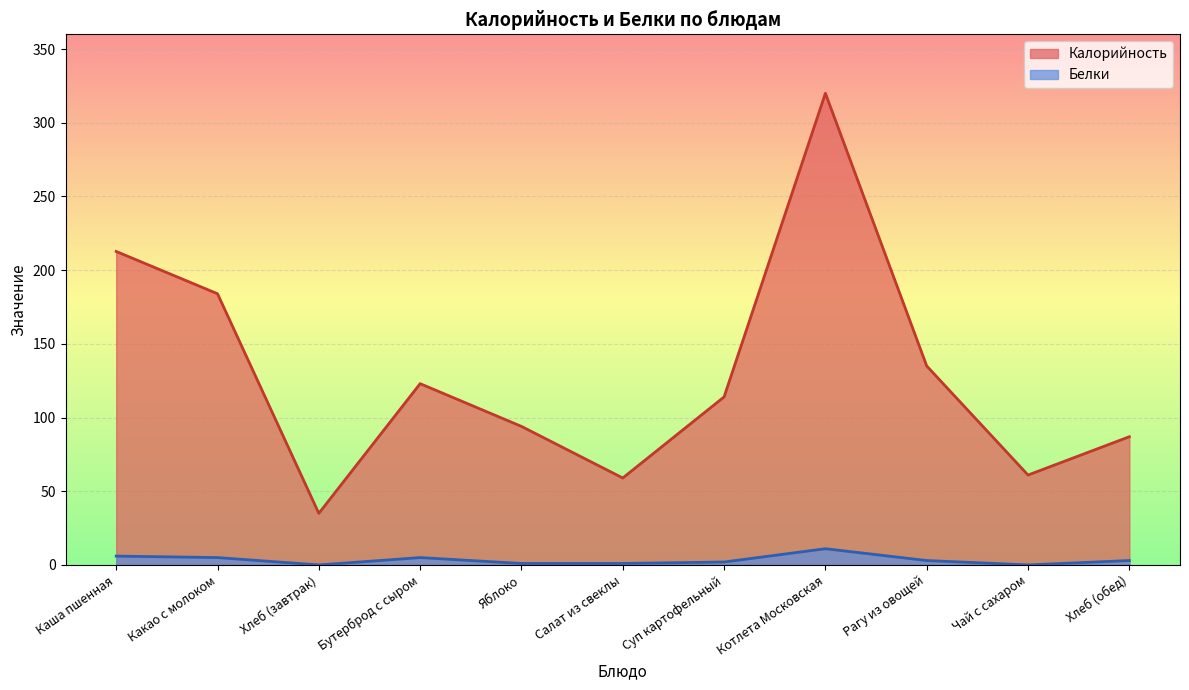

Does the chart display data point markers on the line(s)?

No